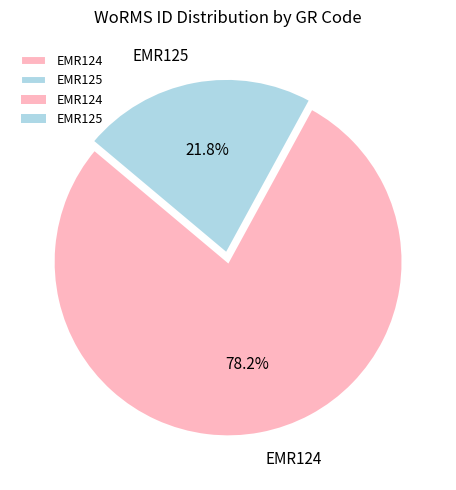

Is the sum of EMR124 and EMR125 greater than half?

Yes